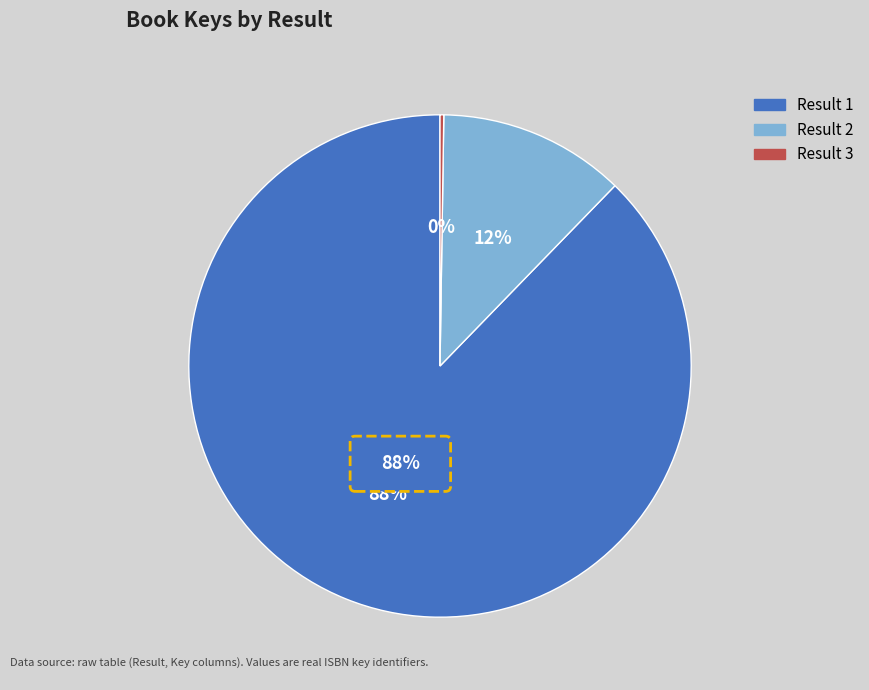

Count the number of slices in the pie.

3